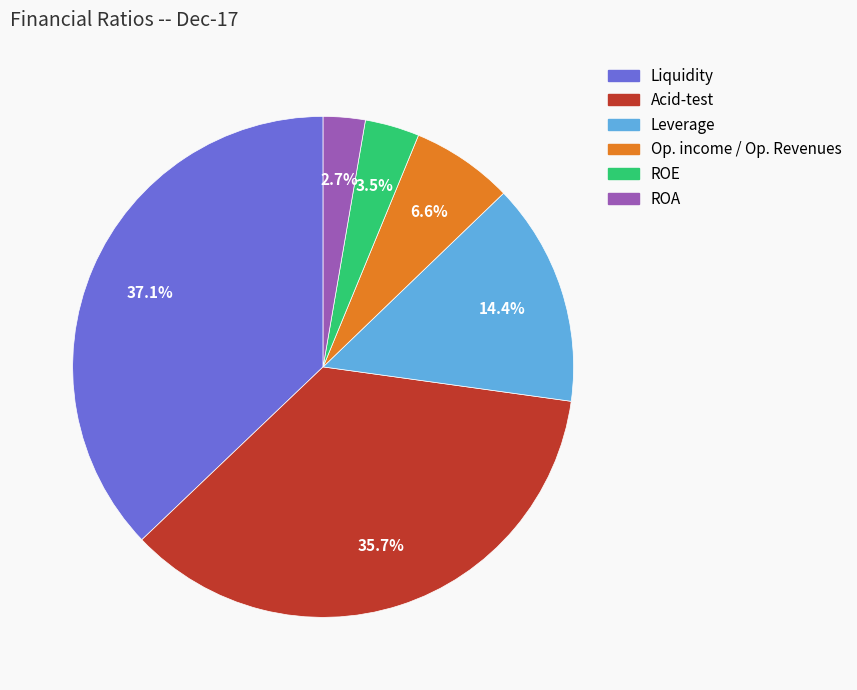

Rank the categories by value from highest to lowest.

Liquidity, Acid-test, Leverage, Op. income / Op. Revenues, ROE, ROA